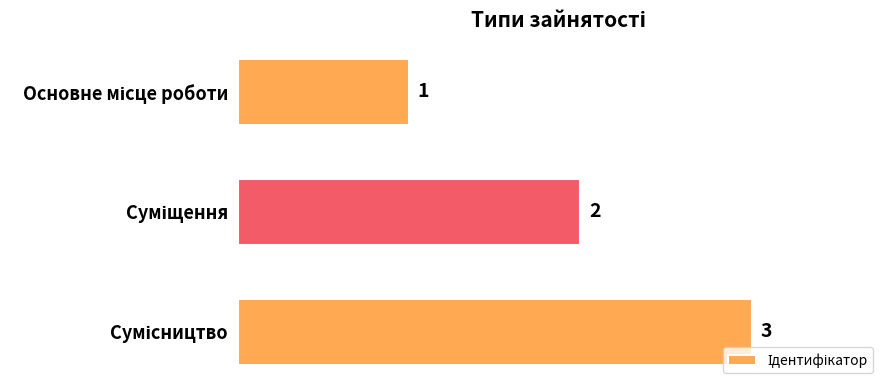

What is the maximum value shown in the chart?

3